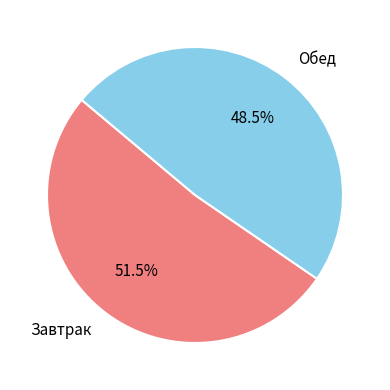

Approximately how many times larger is the value at Обед compared to Завтрак?

0.9